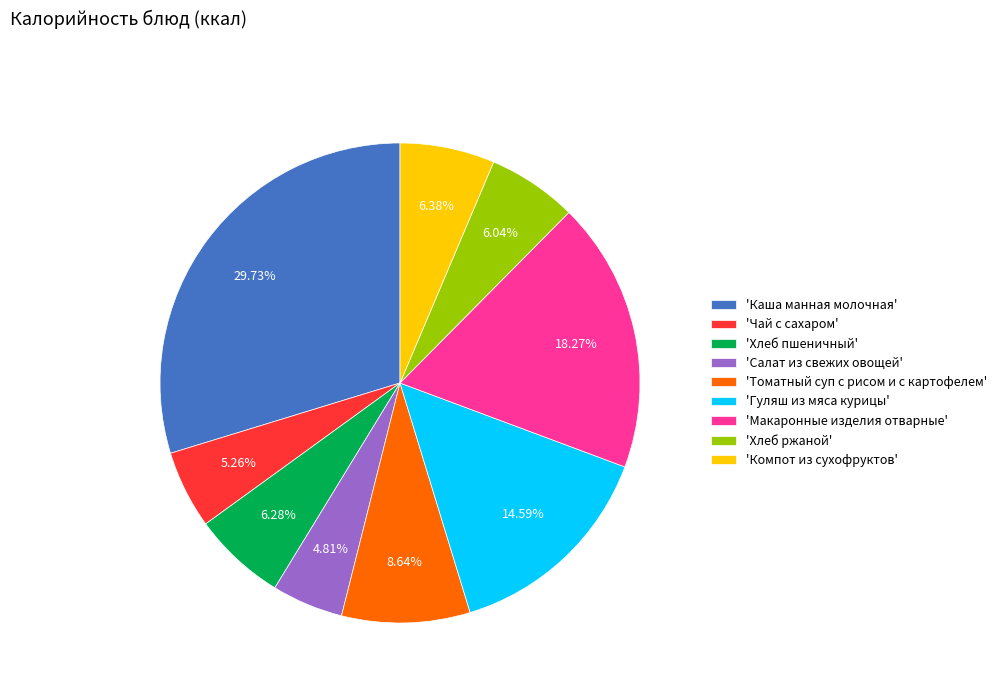

Approximately how many times larger is the value at 'Макаронные изделия отварные' compared to 'Салат из свежих овощей'?

3.8